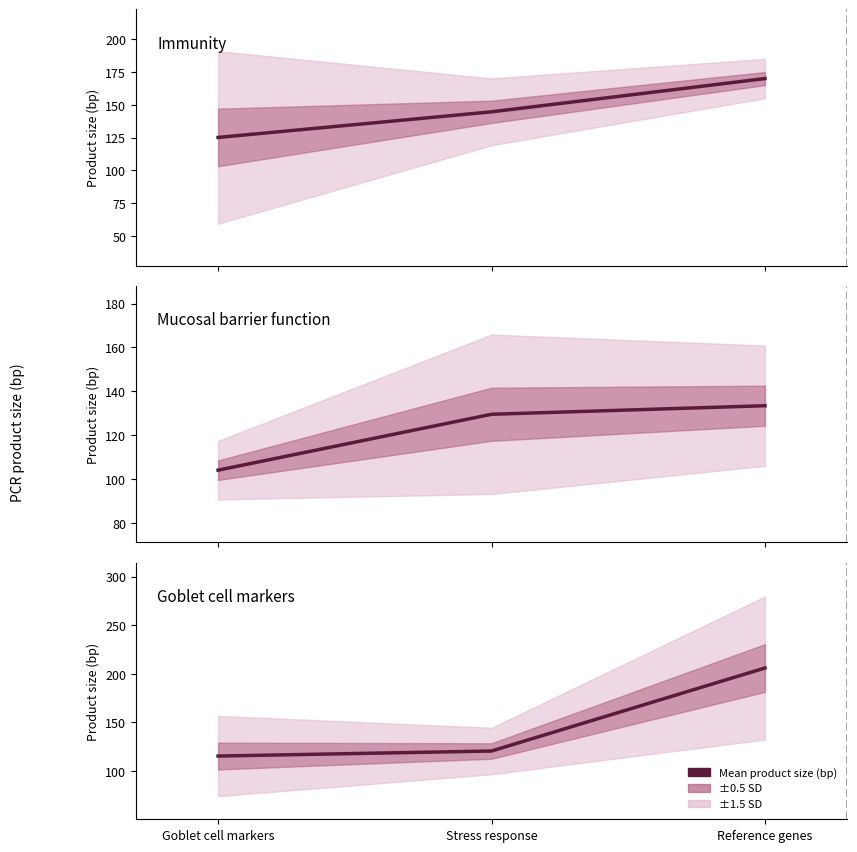

At which label does Immunity first exceed 144?

Stress response